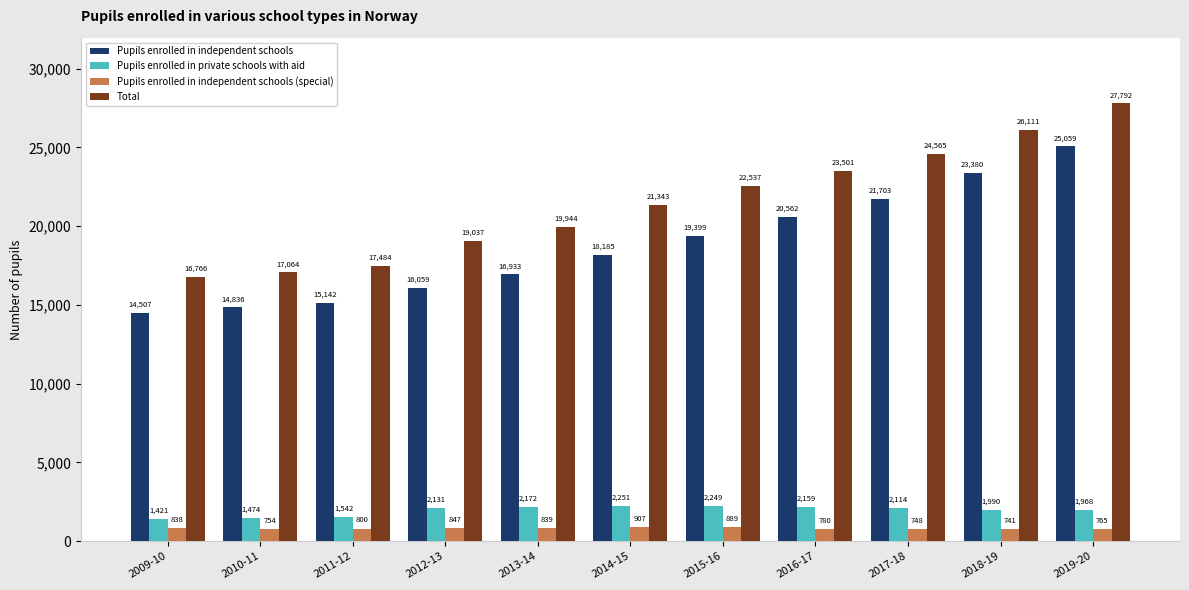

How many bars are there in each group?

4